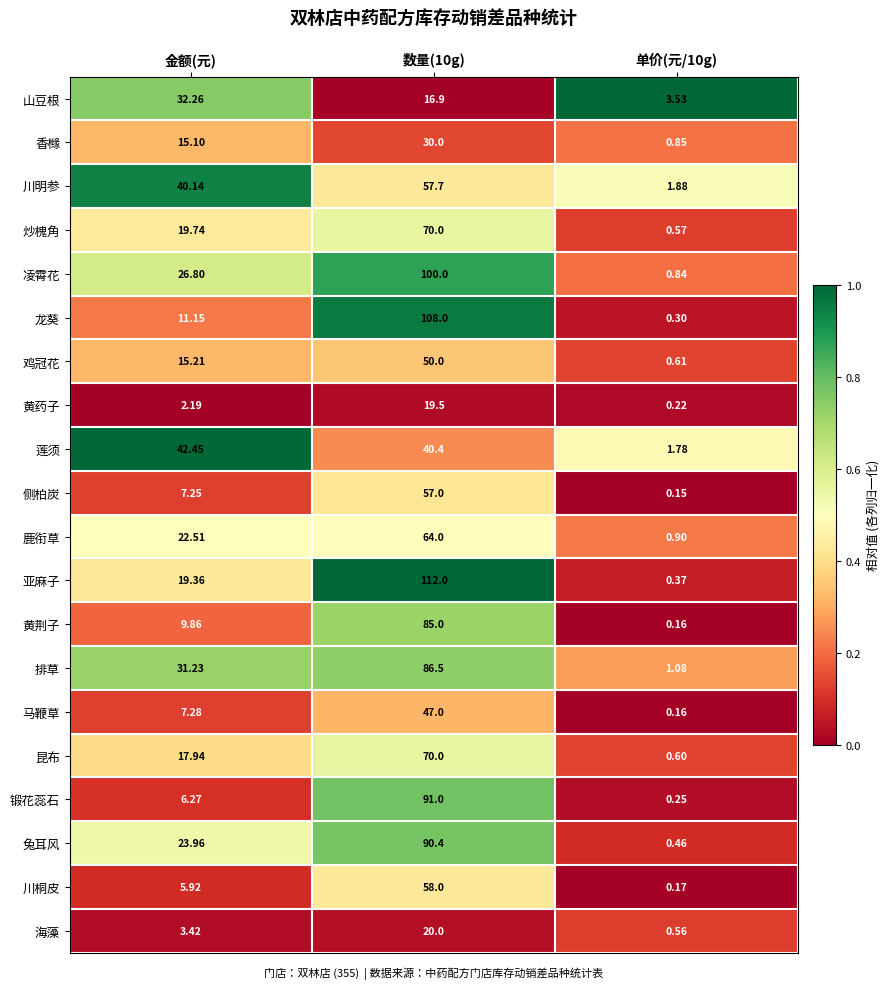

Where is 锻花蕊石 nearest to the value 45?

金额(元)